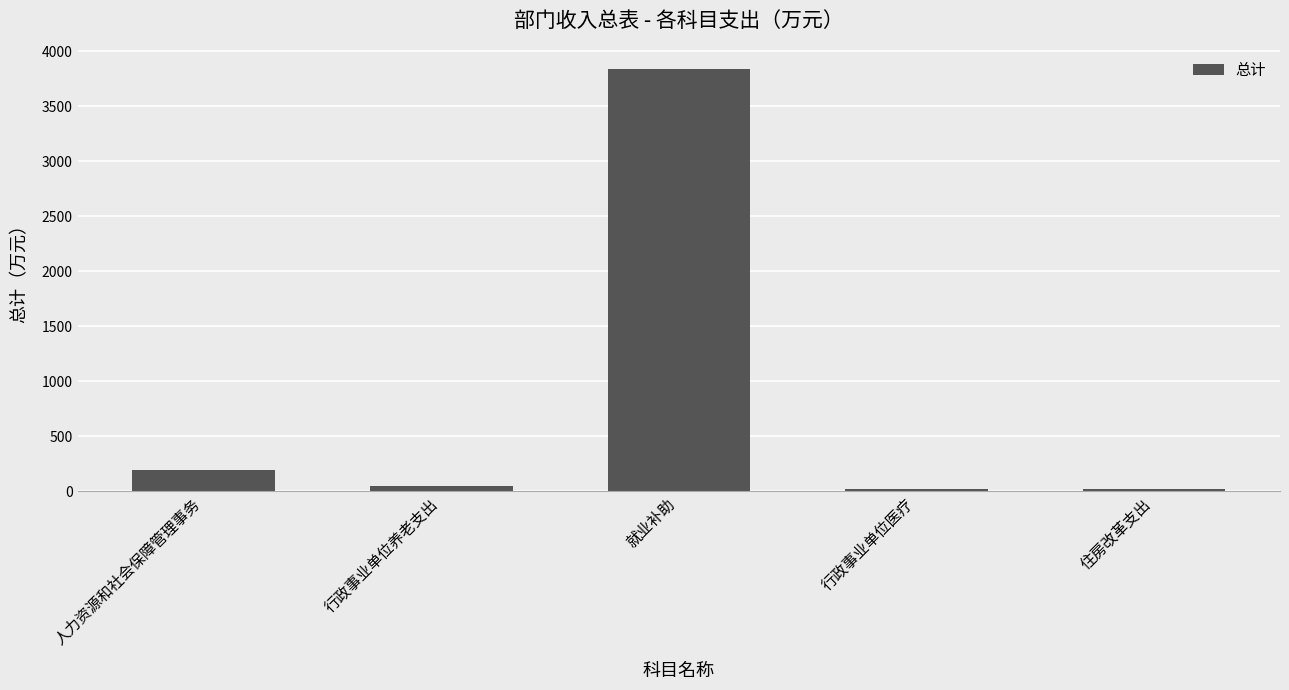

What is the change in value from 人力资源和社会保障管理事务 to 就业补助?

+3644.3